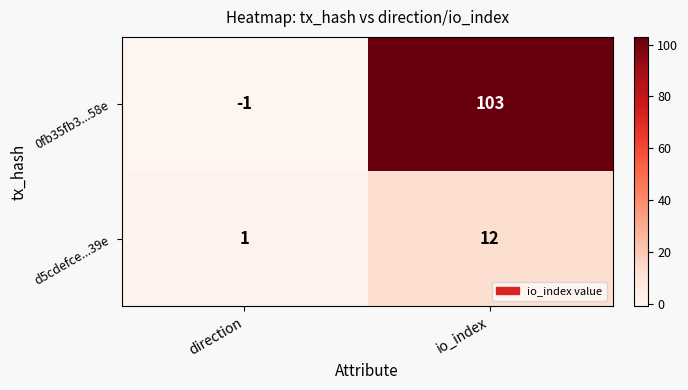

True or false: 0fb35fb3...58e has a value of 64 at io_index.

False